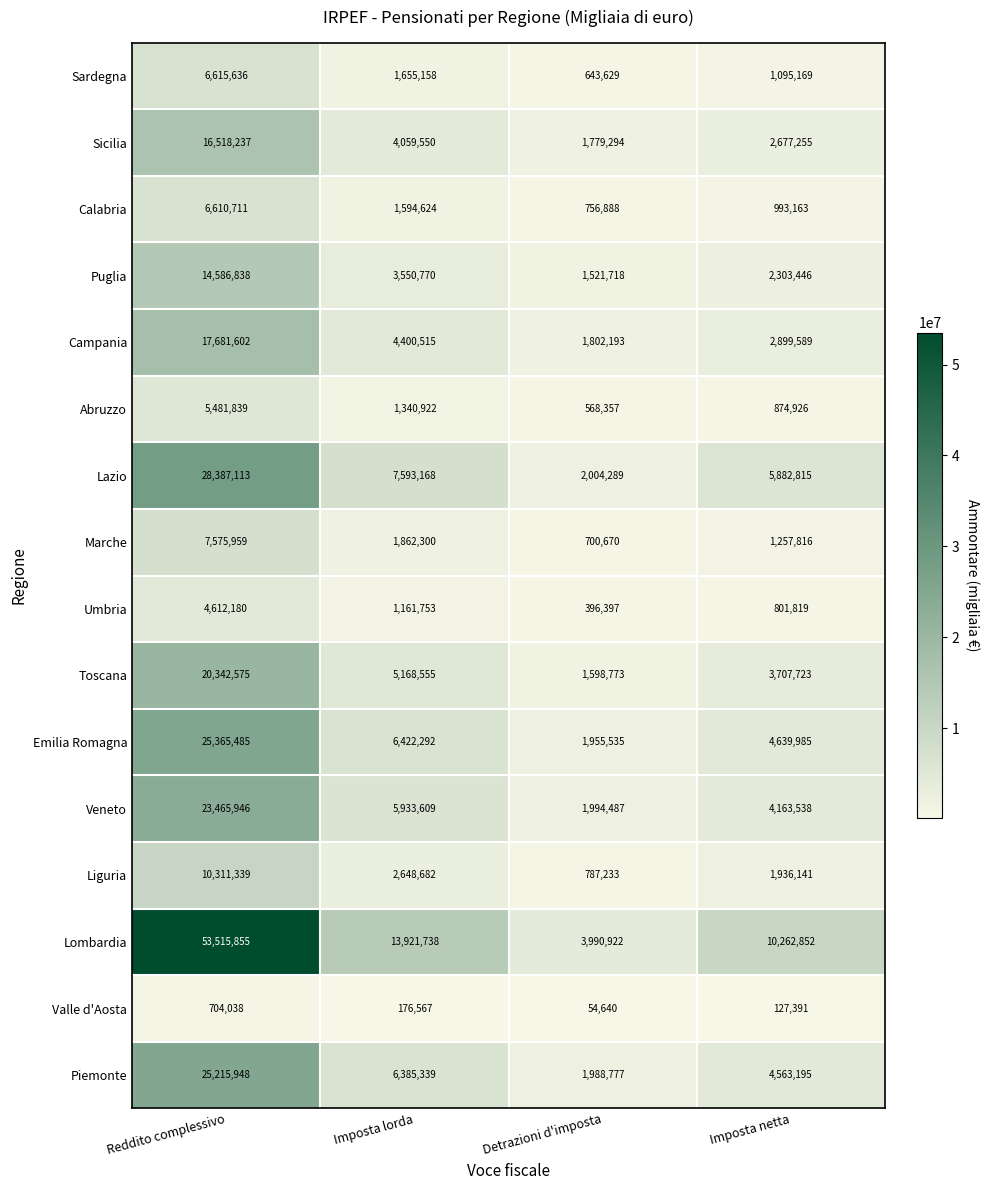

What is the difference between the second highest and minimum values in the Piemonte series?

4396562